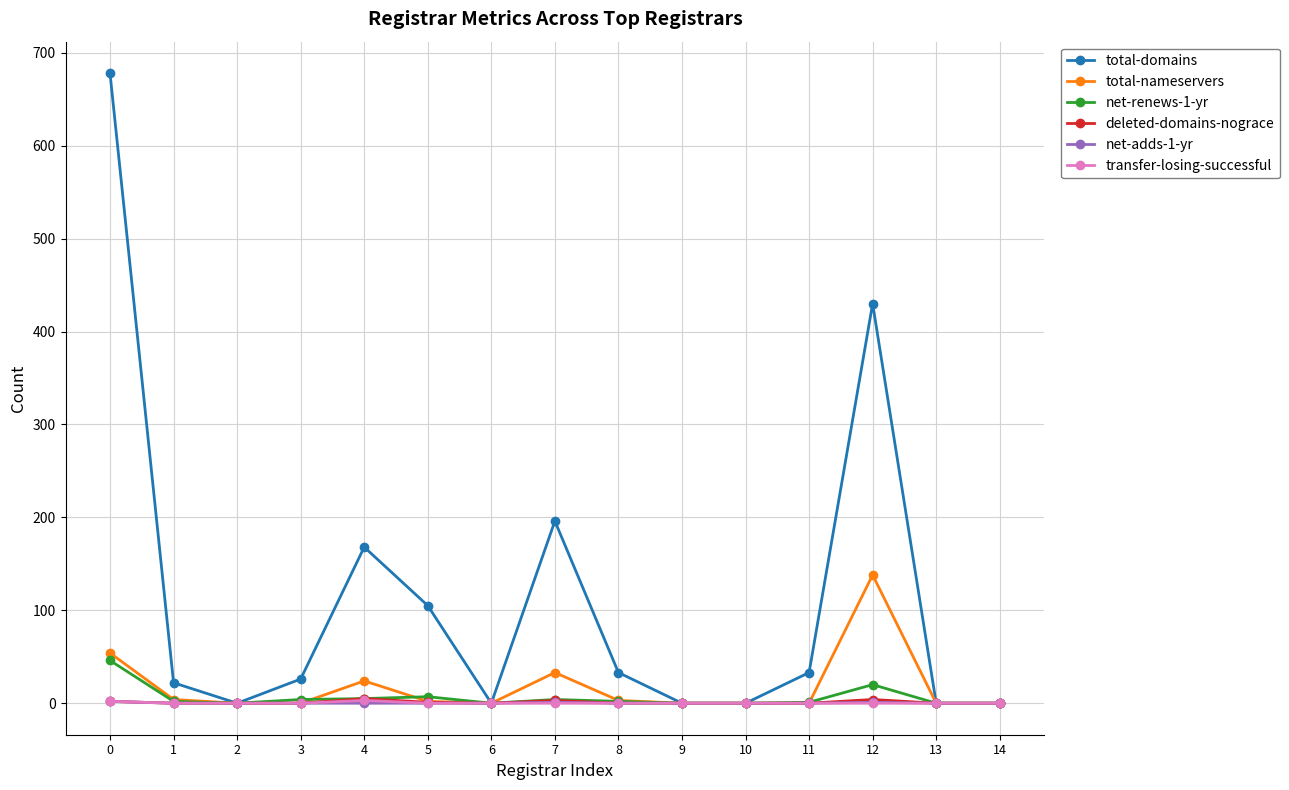

What is the maximum value shown in the chart?

678